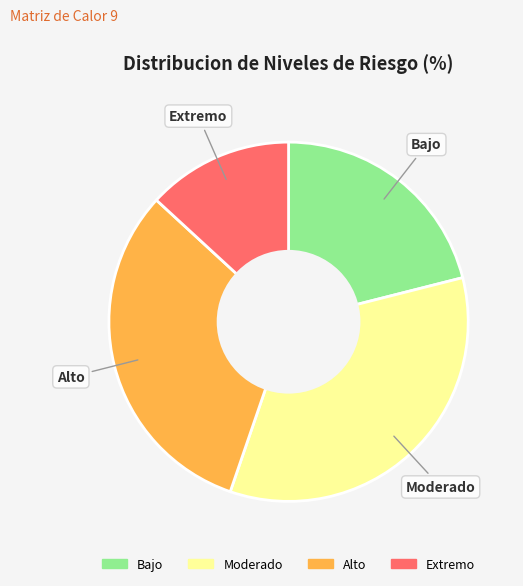

Between Extremo and Alto, which is larger?

Alto